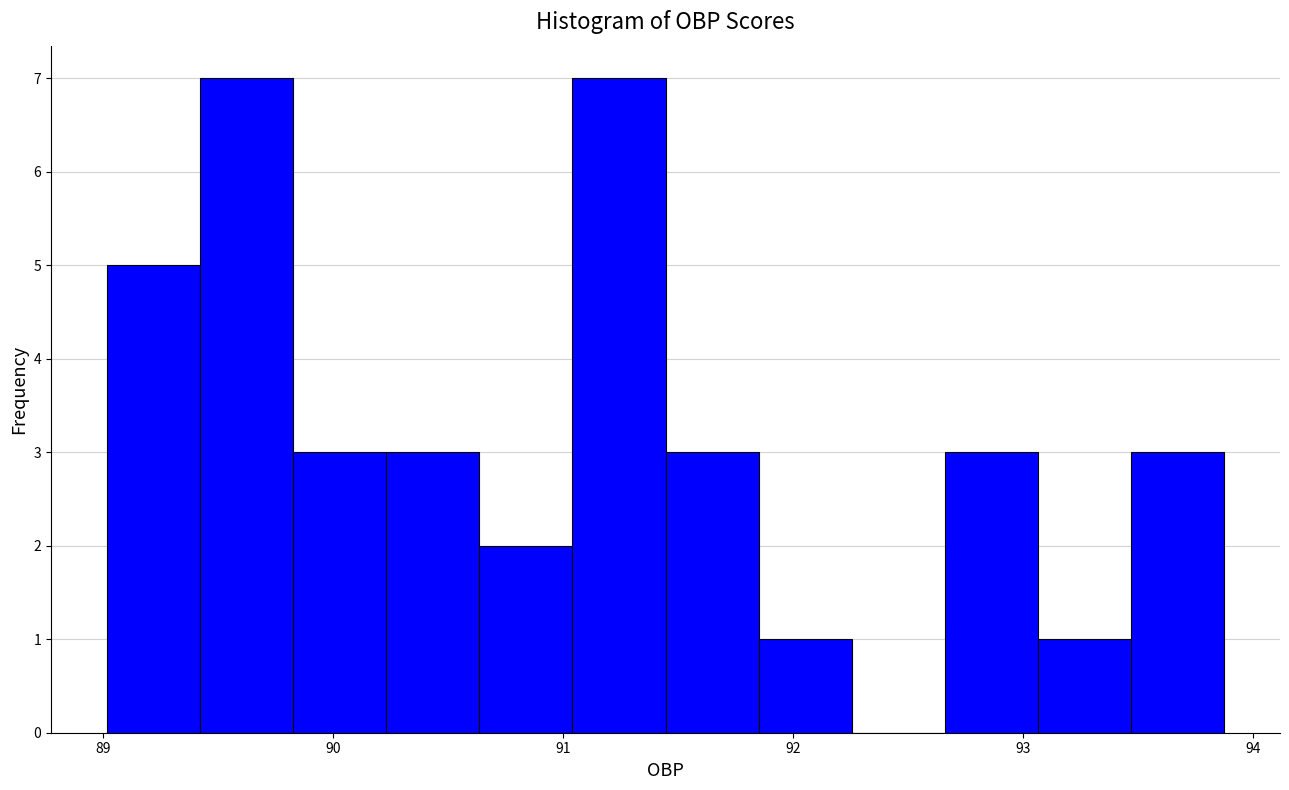

Reading left to right, list every bar in this chart as the range it spans on the x-axis followed by its height. Neither the bar edges nor the heights are printed on the chart, so give them approximately, as read against the axes.

89.0 to 89.4: 5
89.4 to 89.8: 7
89.8 to 90.2: 3
90.2 to 90.6: 3
90.6 to 91.0: 2
91.0 to 91.4: 7
91.4 to 91.9: 3
91.9 to 92.3: 1
92.3 to 92.7: 0
92.7 to 93.1: 3
93.1 to 93.5: 1
93.5 to 93.9: 3